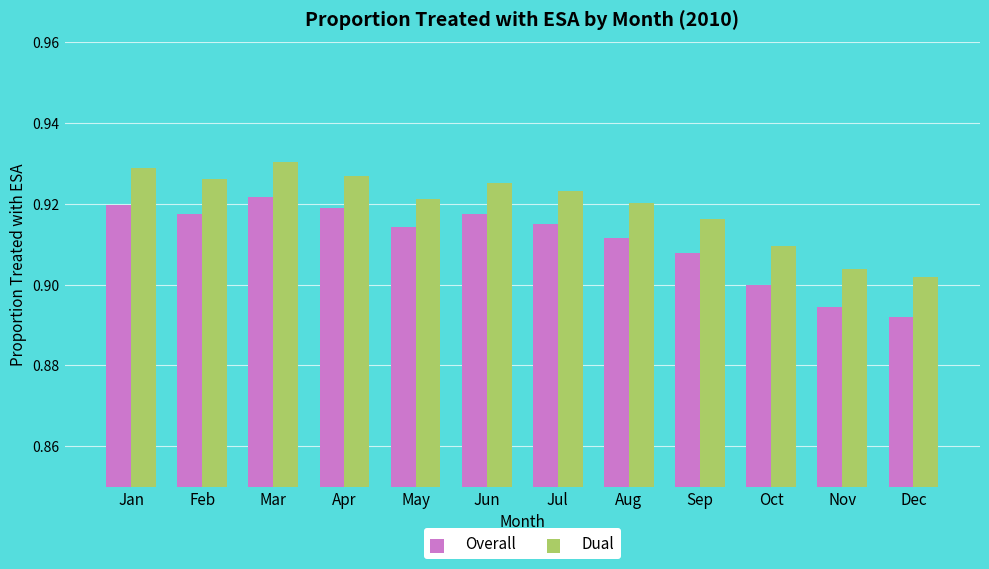

The value of Dual at Sep is 0.9. True or false?

True